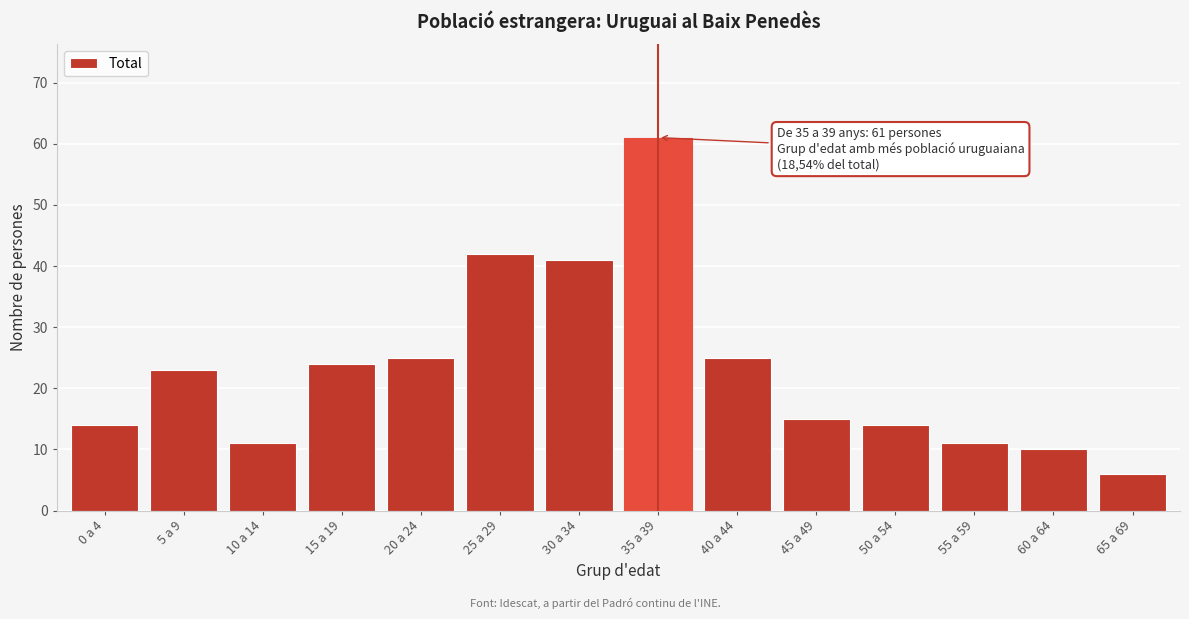

Reading left to right, what are all the values shown in this chart?

14	23	11	24	25	42	41	61	25	15	14	11	10	6